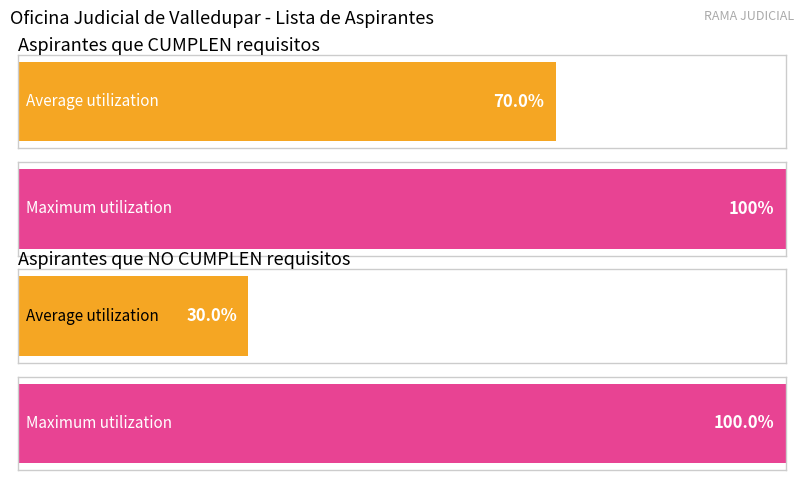

Rank the categories by CUMPLE value from highest to lowest.

CUMPLE, NO CUMPLE